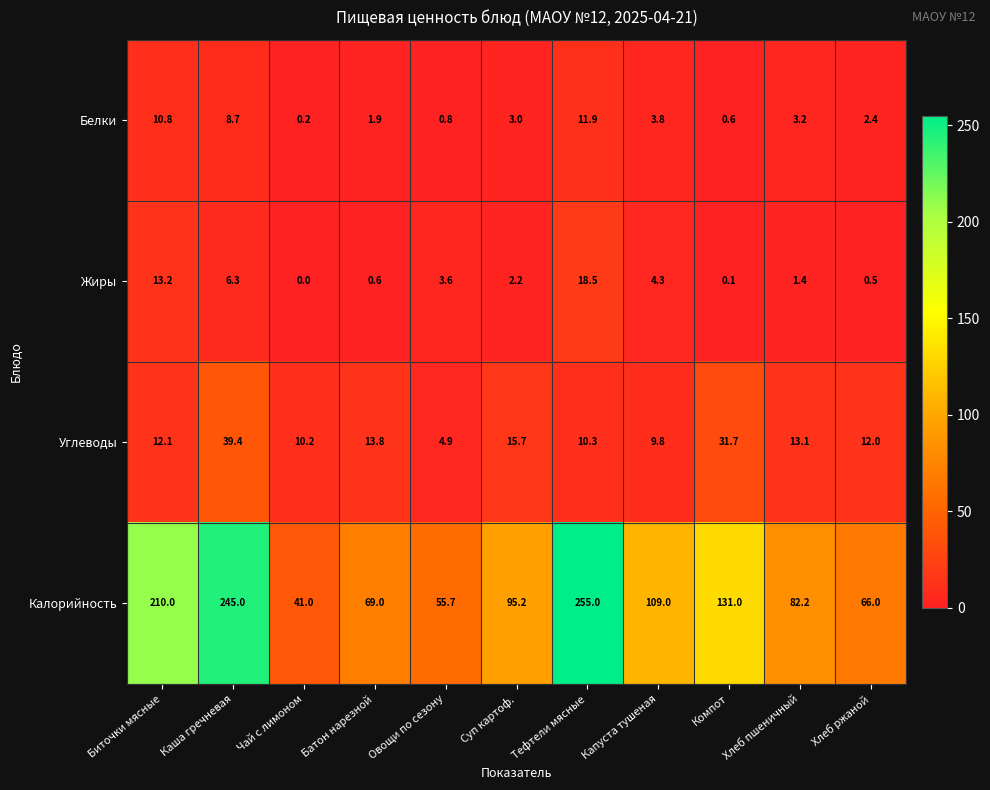

At which category is the sum across all series the highest?

Каша гречневая